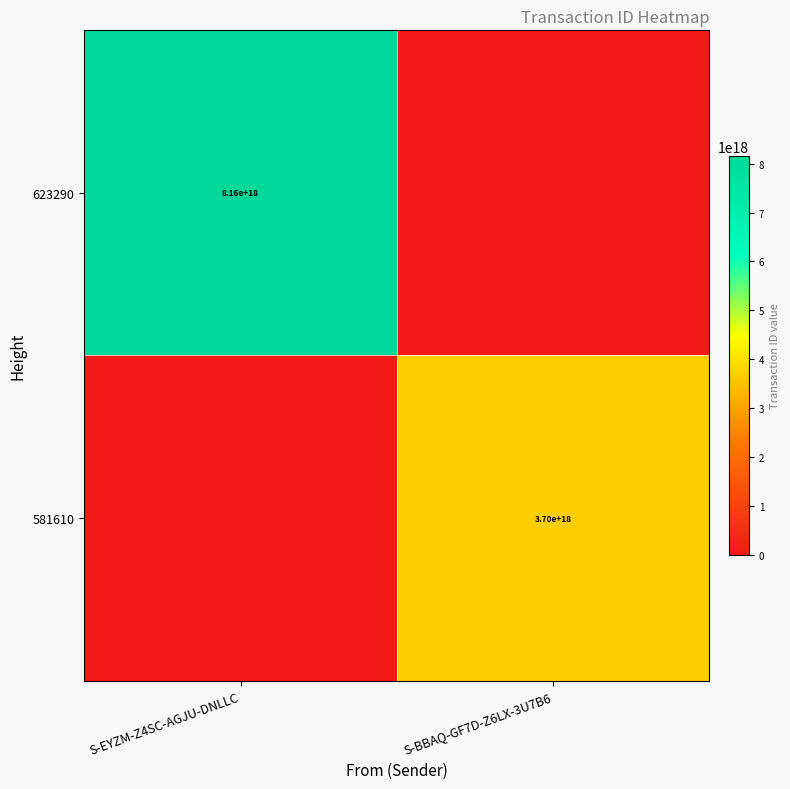

Is the value of 581610 at S-BBAQ-GF7D-Z6LX-3U7B6 greater than the value of 623290 at S-EYZM-Z4SC-AGJU-DNLLC?

No